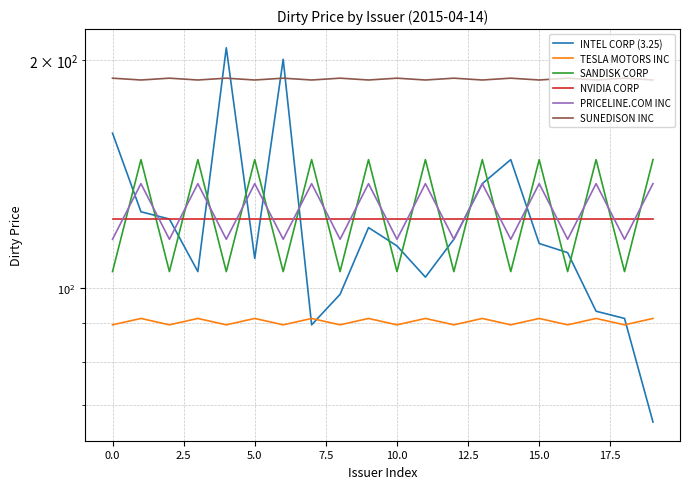

Which series has the widest spread of values?

INTEL CORP (3.25)